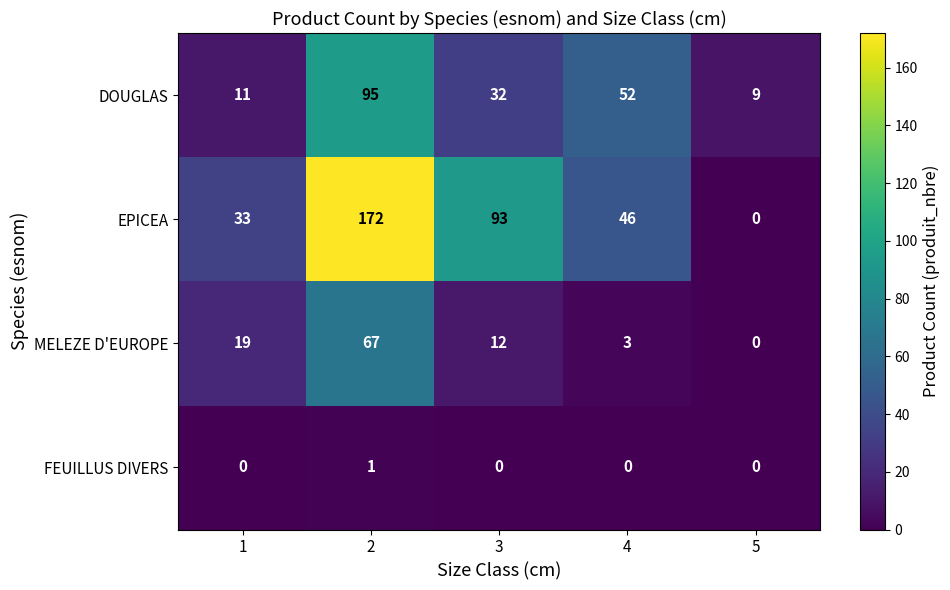

What is the difference between the highest and lowest values at 3?

93